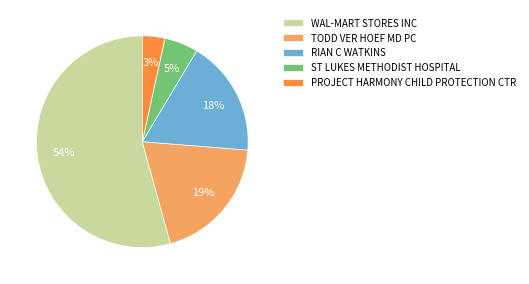

Does WAL-MART STORES INC account for over 50% of the chart?

Yes